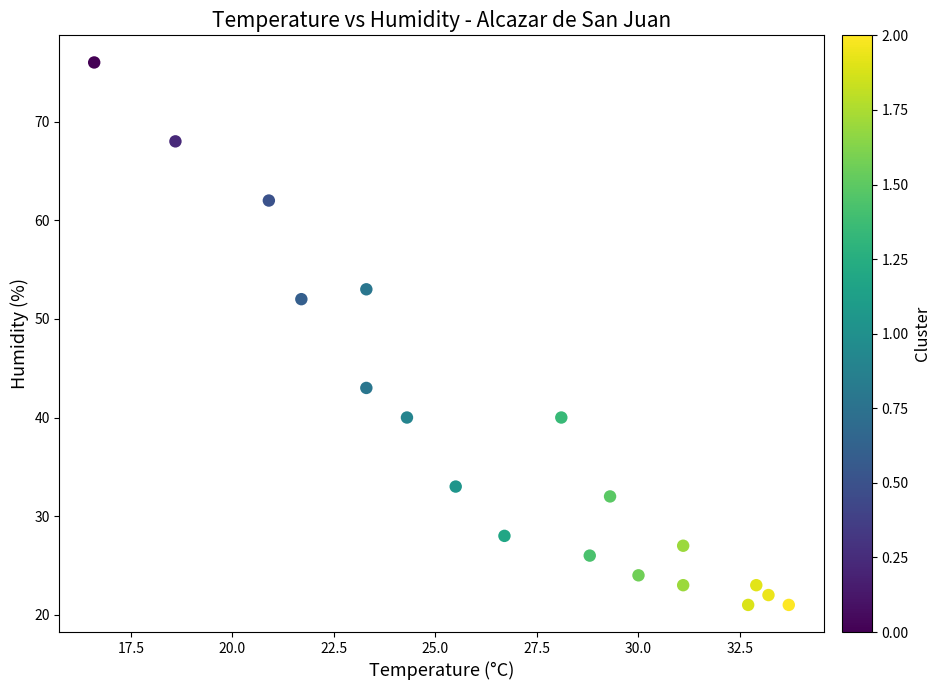

What Y value in the scatter plot is closest to 48?

52